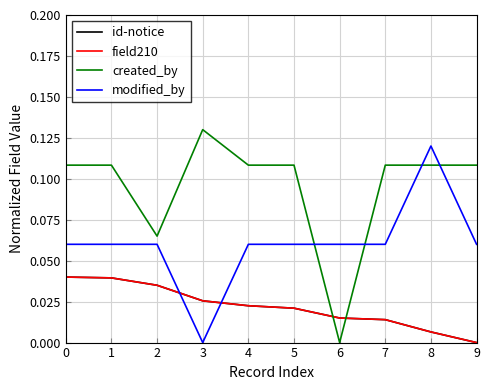

Is this an area chart (filled region under the line)?

No